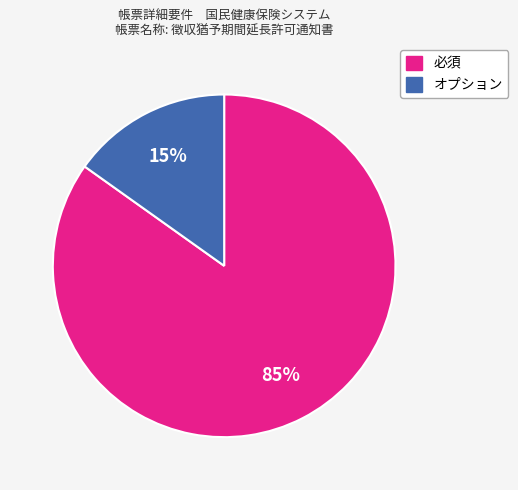

Is the sum of オプション and 必須 greater than half?

Yes